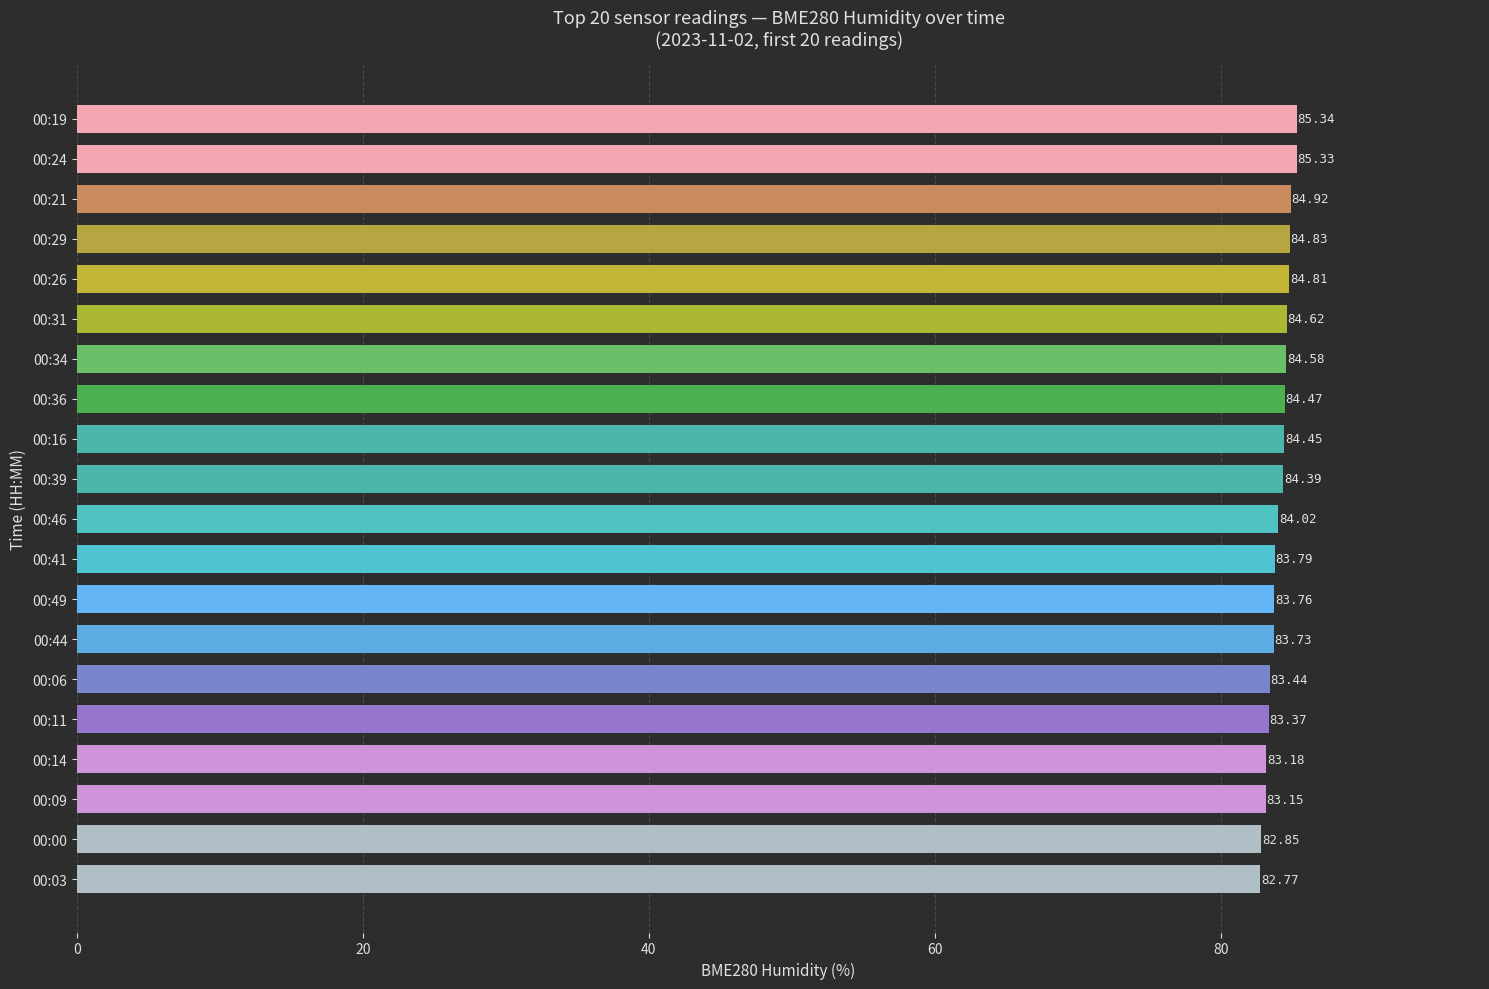

What is the sum of all values?

1681.8